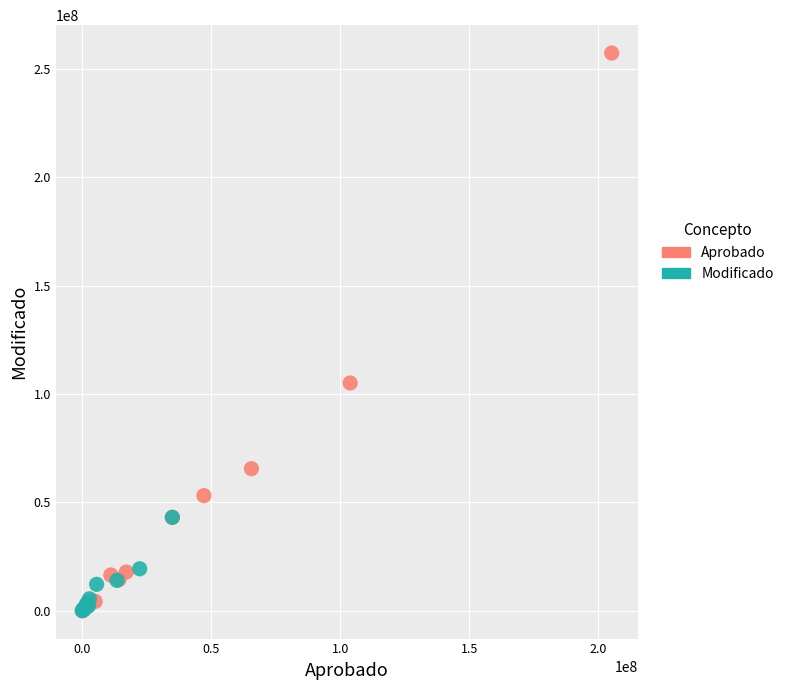

Which series has the widest spread of Y values?

Aprobado